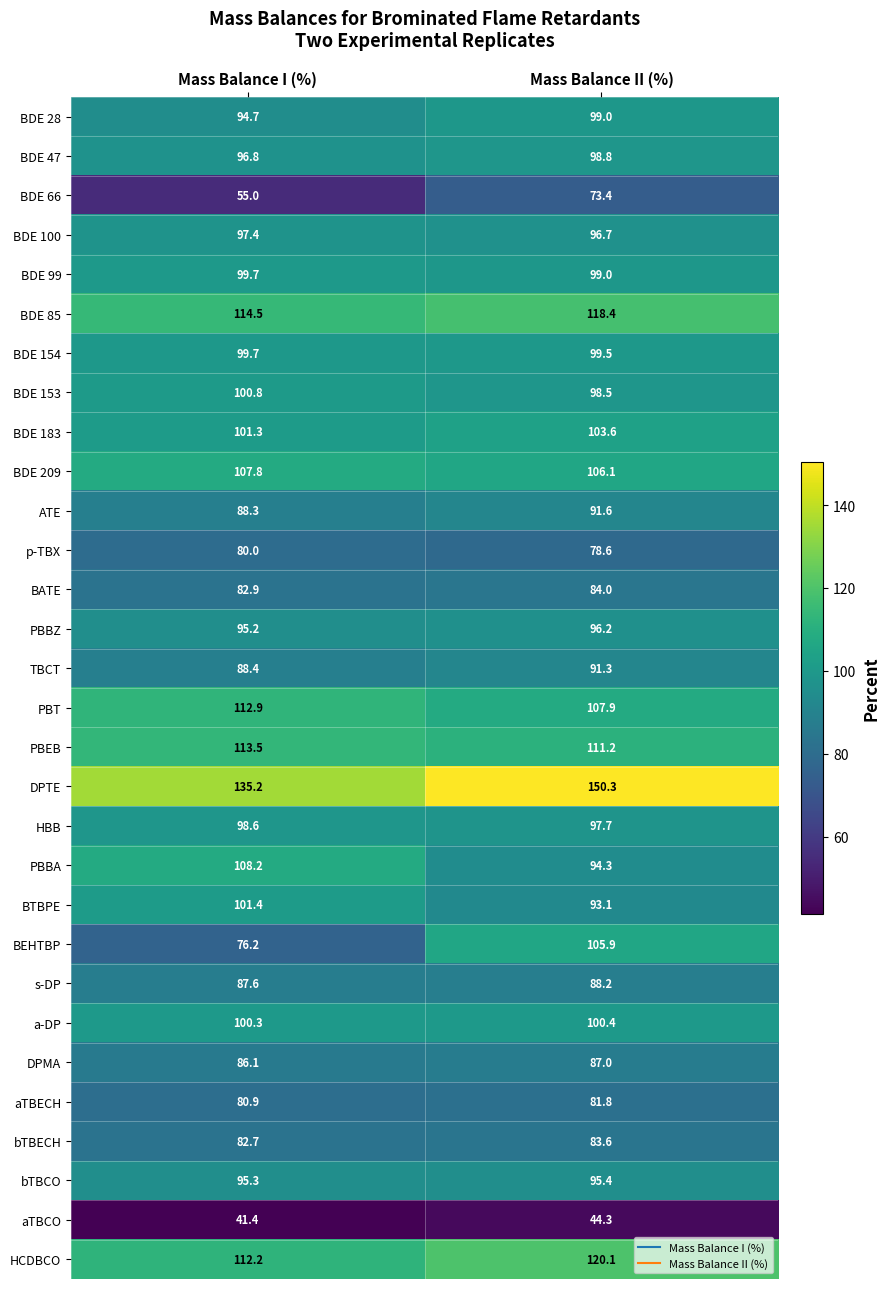

What is the difference between the highest and lowest values at Mass Balance II (%)?

106.0